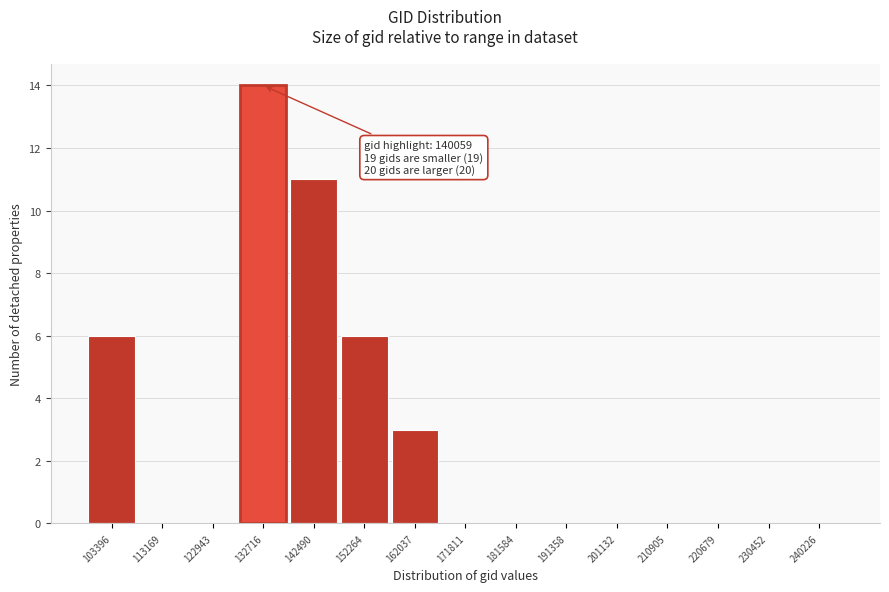

Reading left to right, transcribe all the data shown in this chart.

103396=6	113169=0	122943=0	132716=14	142490=11	152264=6	162037=3	171811=0	181584=0	191358=0	201132=0	210905=0	220679=0	230452=0	240226=0